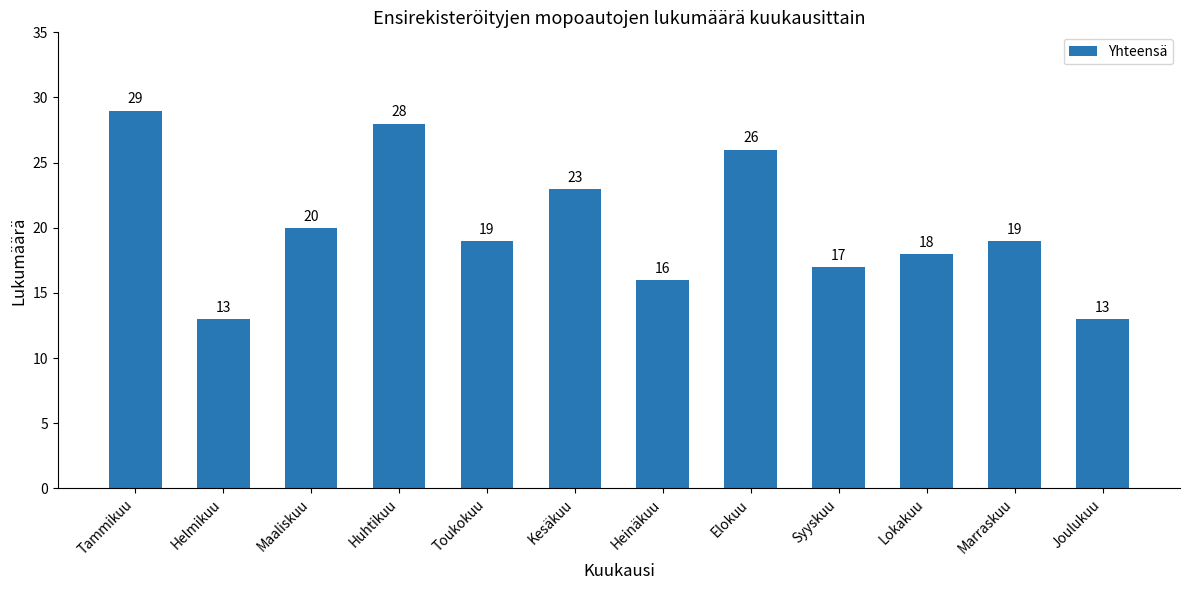

Which label corresponds to the largest value in the chart?

Tammikuu